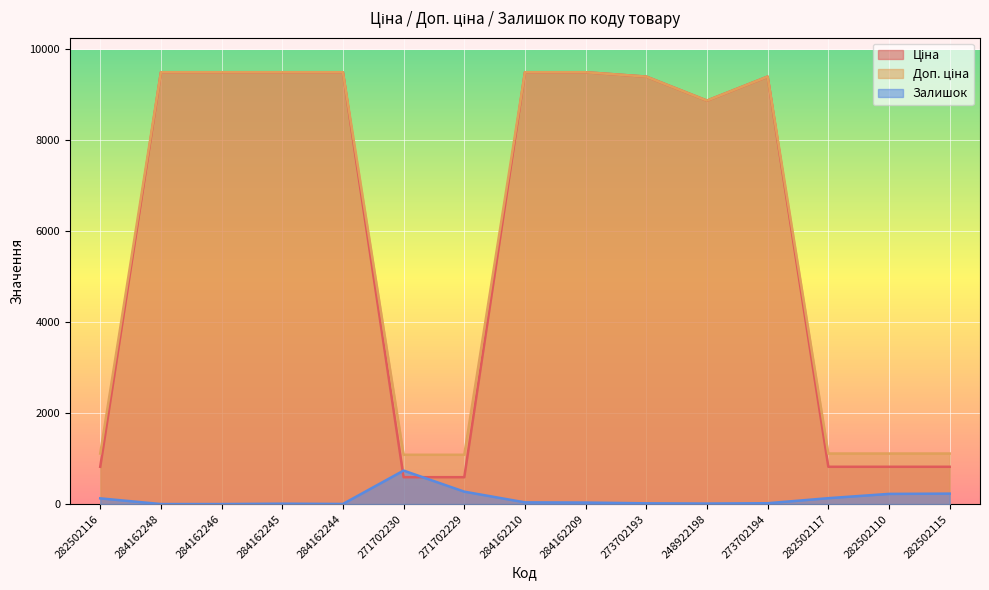

In Залишок, how many points are higher than both neighbors (excluding endpoints)?

2